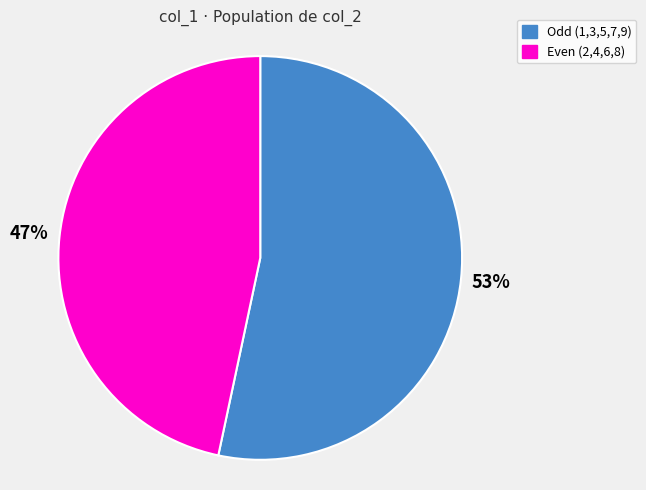

Combined, do Even (2,4,6,8) and Odd (1,3,5,7,9) account for over 50%?

Yes